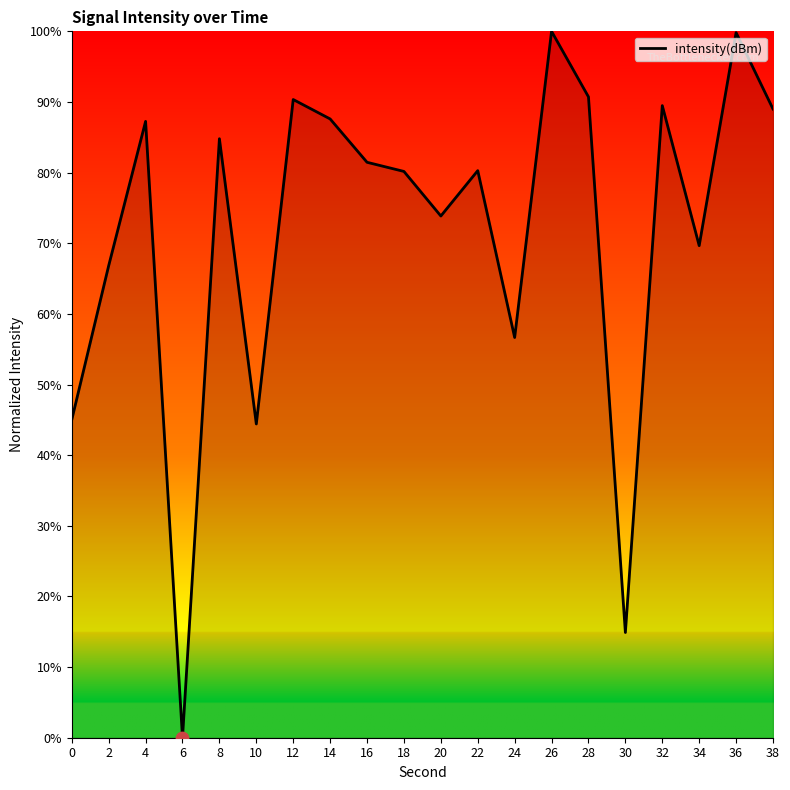

Between 28 and 26, which is larger?

26